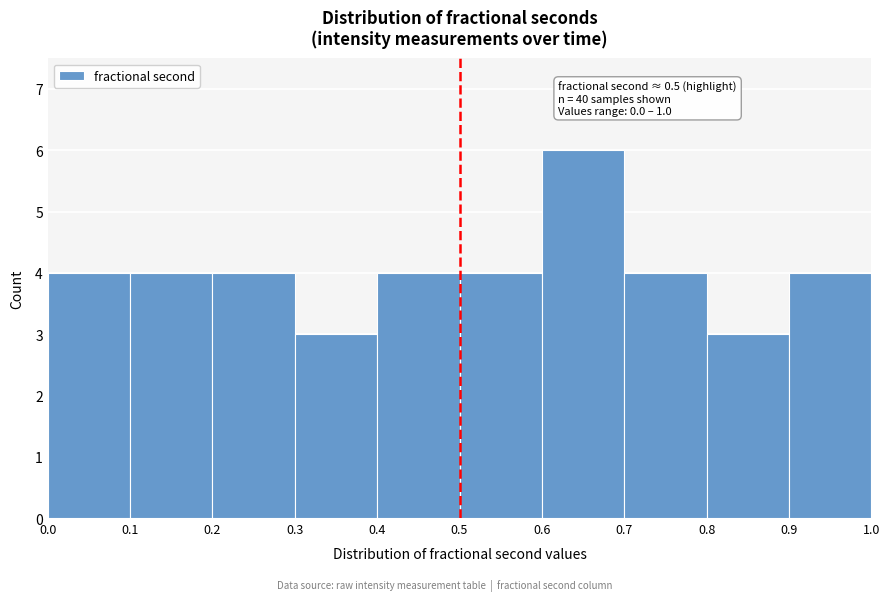

Over which range of the x-axis is the bar tallest?

0.6 to 0.7